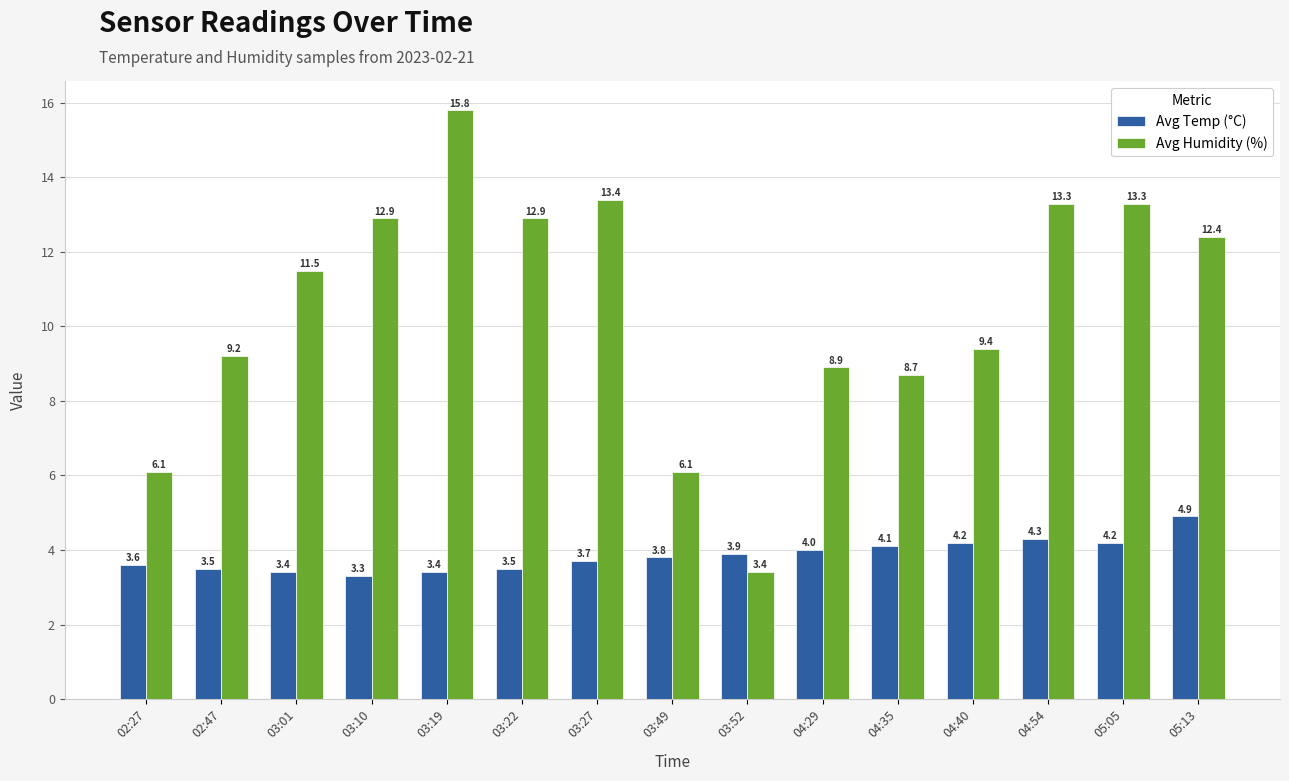

What is the label of the 4th bar from the left?

03:10